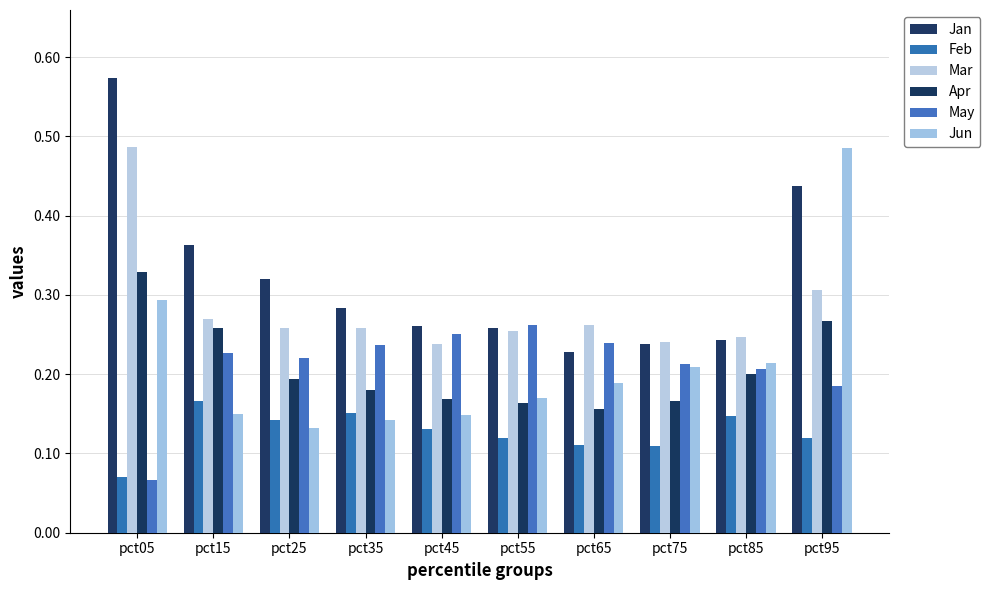

What is the difference between the highest and lowest values at pct75?

0.1